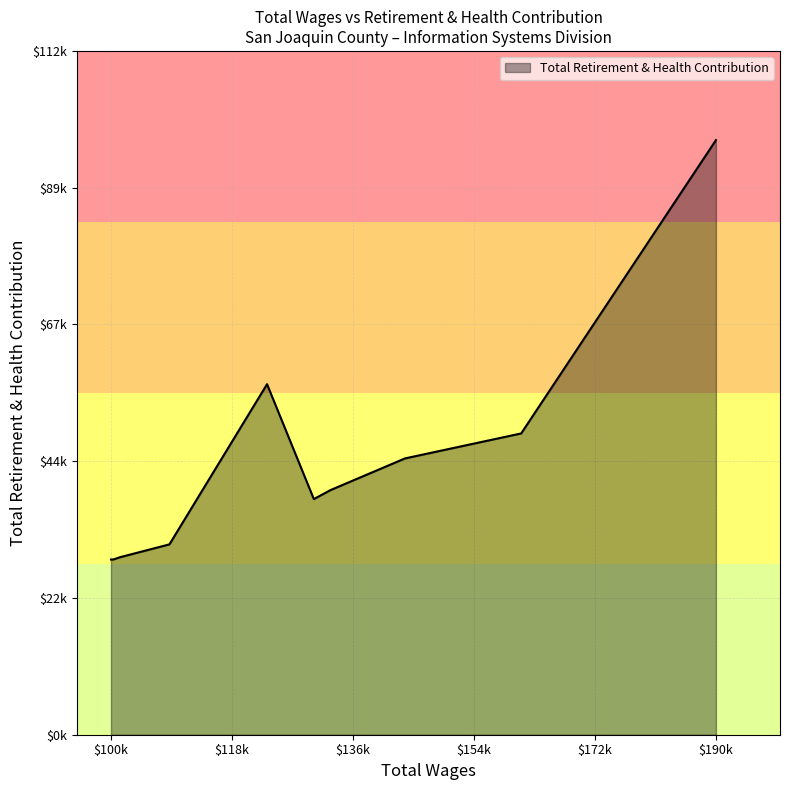

What is the sum of the values at 102709.0 and 144544.0?

74630